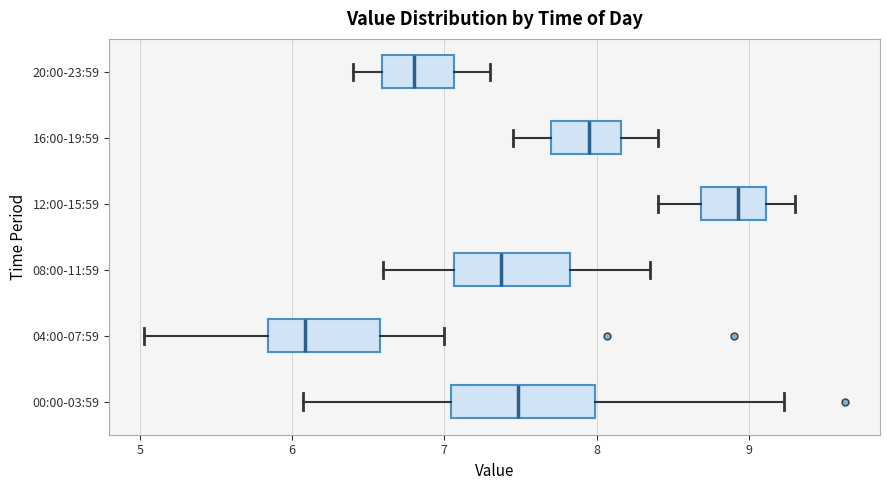

Where is the right edge of the box for 20:00-23:59 on the x-axis? The values are not printed on the chart, so give them approximately, as read against the axis.

7.1